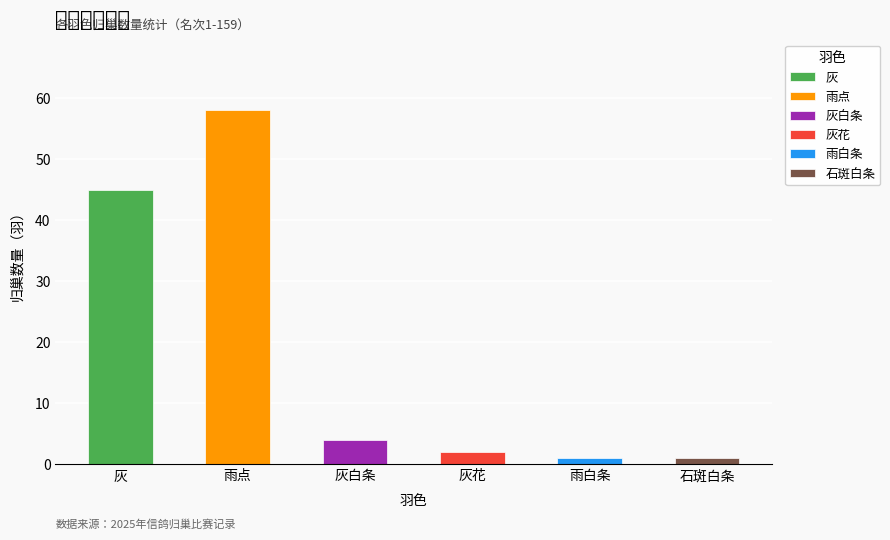

List the labels in order of value, smallest first.

雨白条, 石斑白条, 灰花, 灰白条, 灰, 雨点